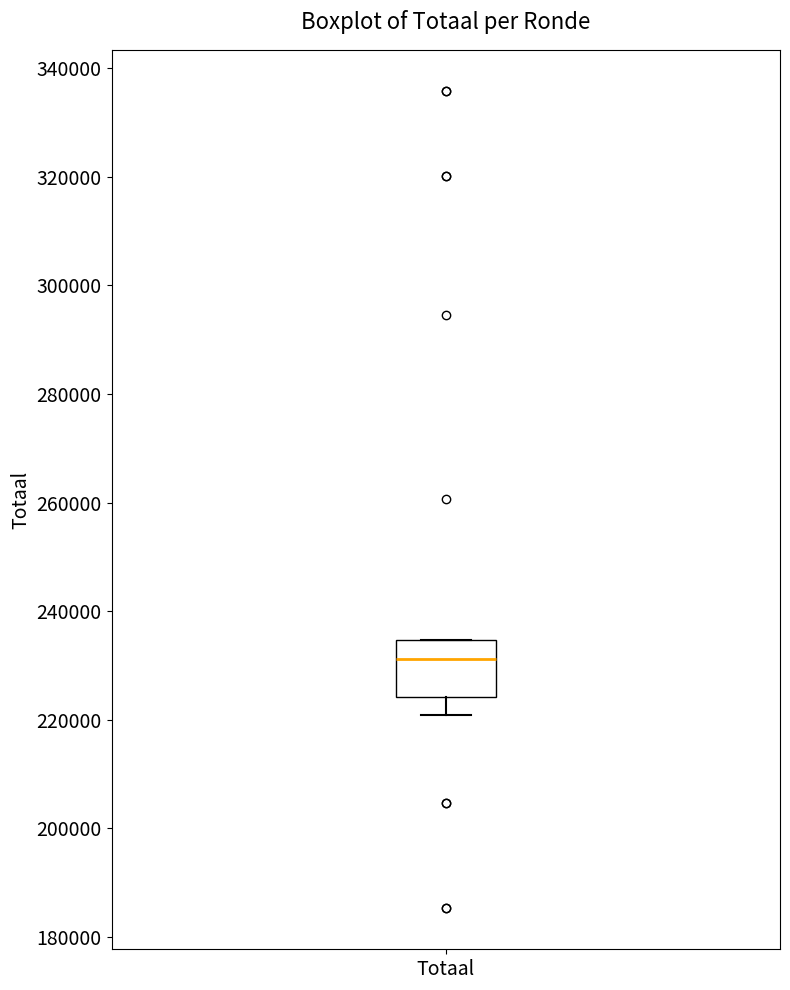

Read this box plot against the y-axis: the position of the median line, the range covered by the box, and the ends of both whiskers. The values are not printed on the chart, so give them approximately, as read against the axis.

median 232000, box 224000 to 234000, whiskers 220000 to 234000